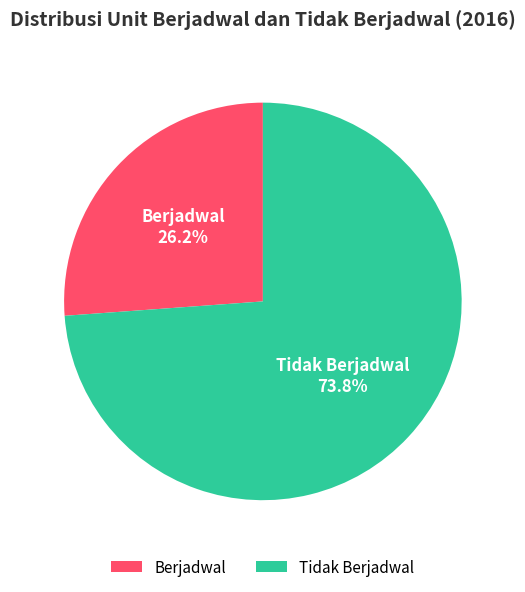

Is there a majority slice in this chart?

Yes